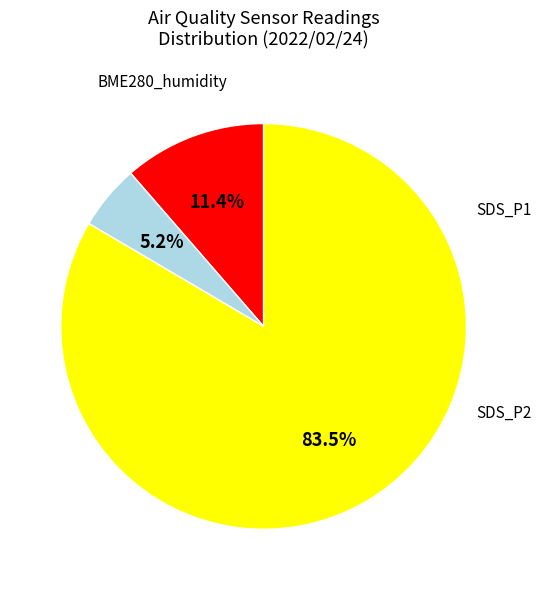

How many segments does this pie chart have?

3